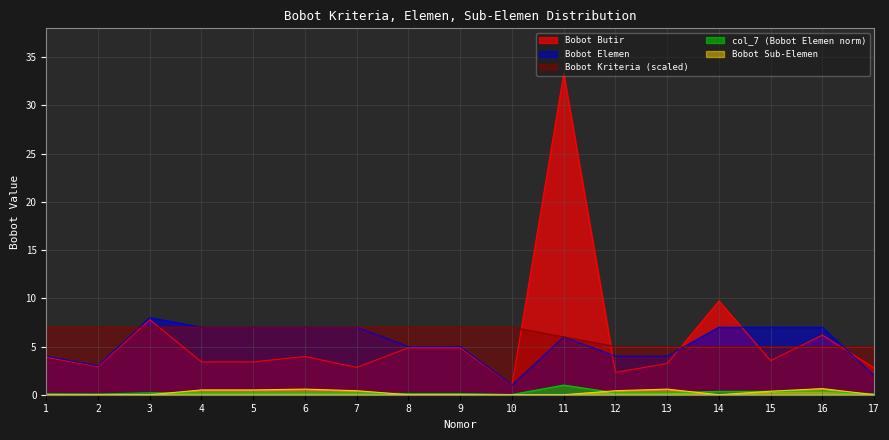

After their last crossing, which series has the higher values: Bobot Butir or Bobot Kriteria (scaled)?

Bobot Kriteria (scaled)